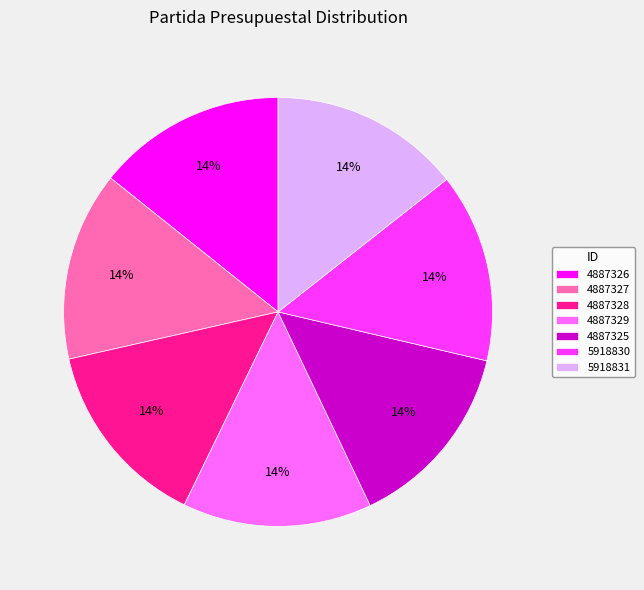

Is there any slice that represents more than half of the pie?

No